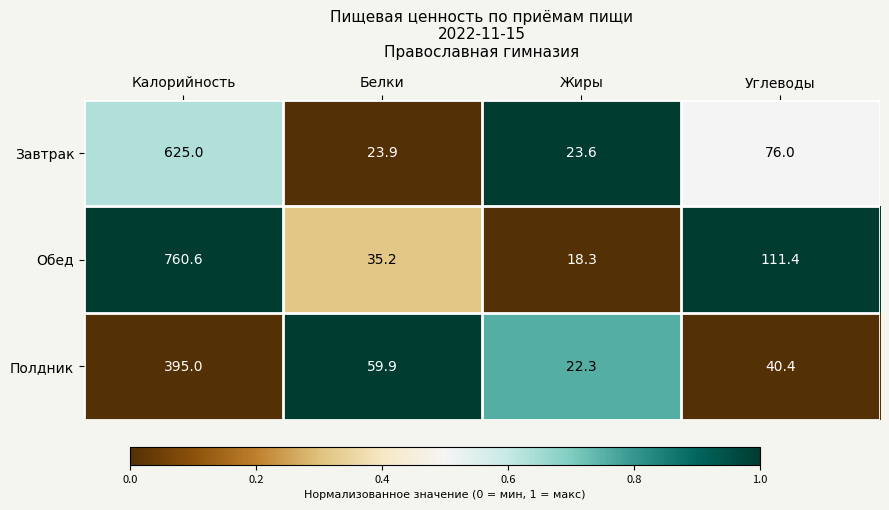

Which category has the lowest value across all series?

Жиры